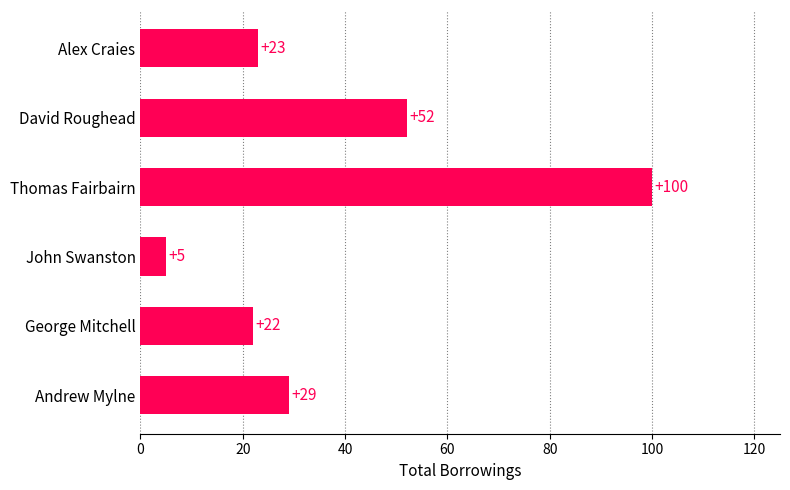

Is it true that the value at David Roughead is 83?

False